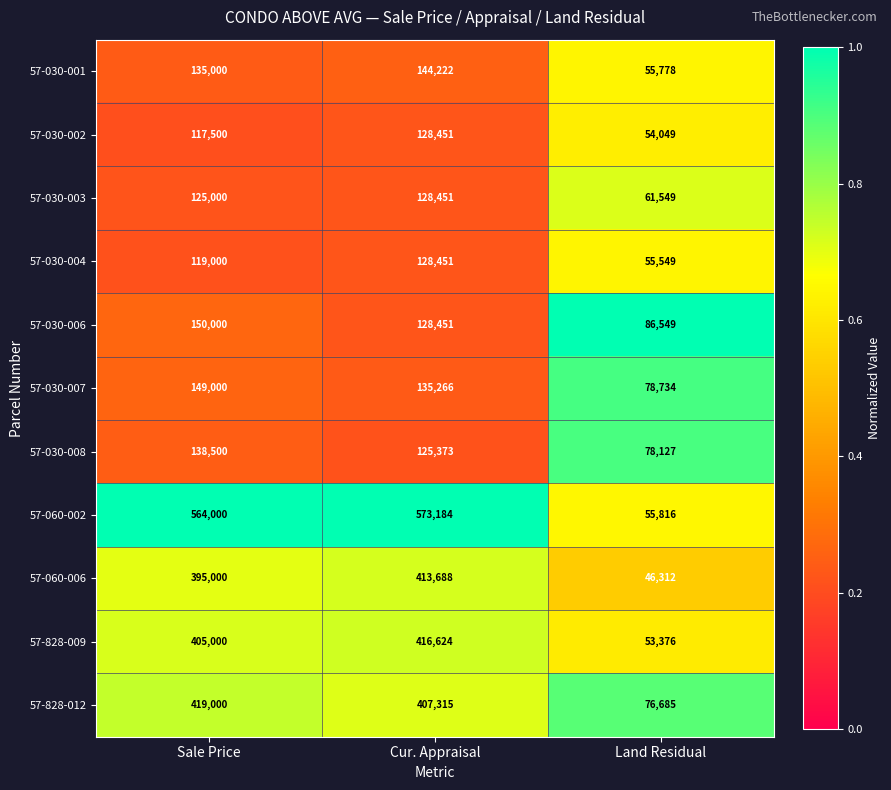

Is it true that 57-828-009 equals 565579 at Cur. Appraisal?

False